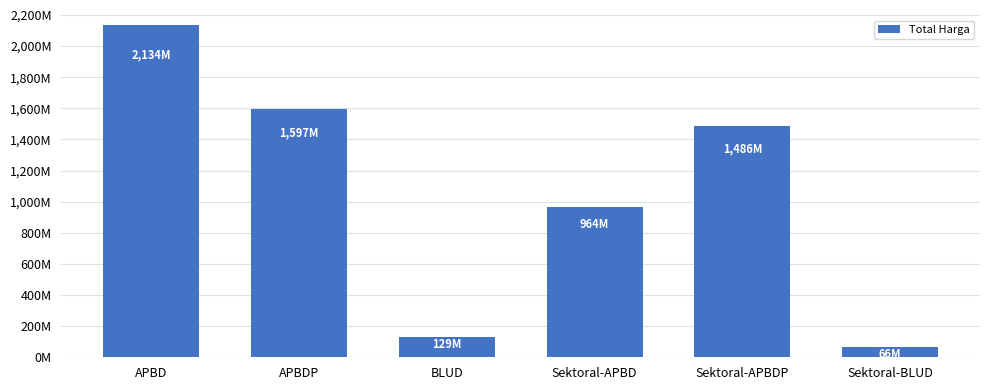

What is the minimum value shown in the chart?

66871000